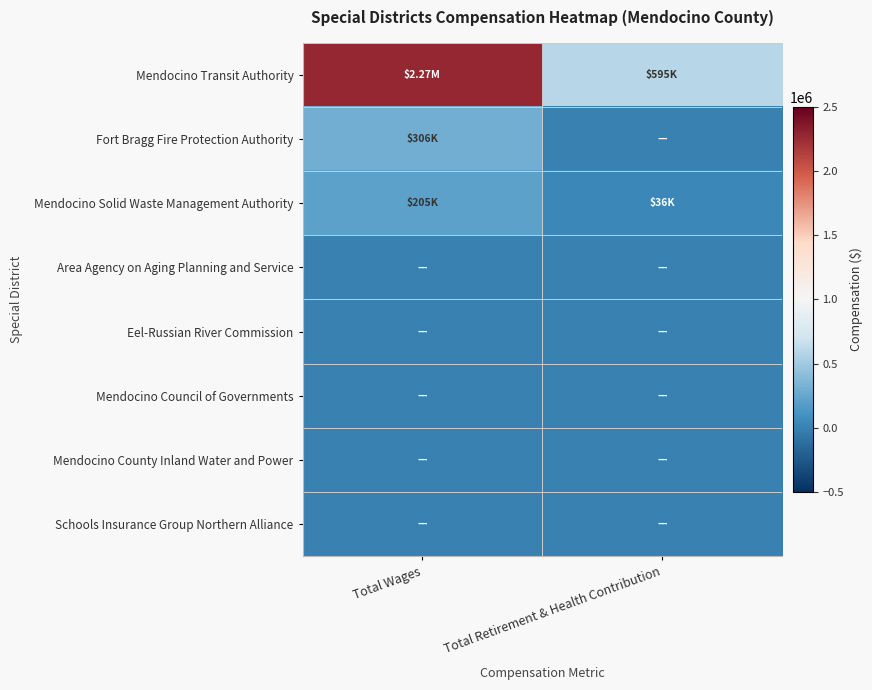

Which series has the widest spread of values?

Mendocino Transit Authority